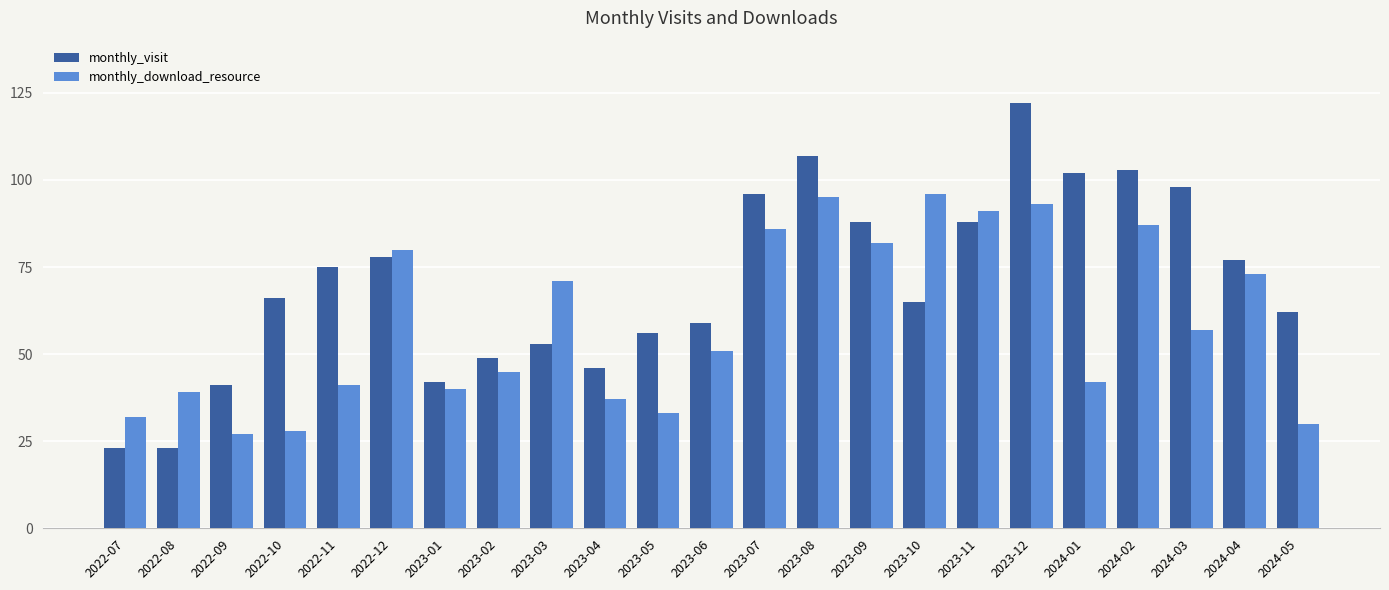

At which label is monthly_download_resource closest to 61?

2024-03